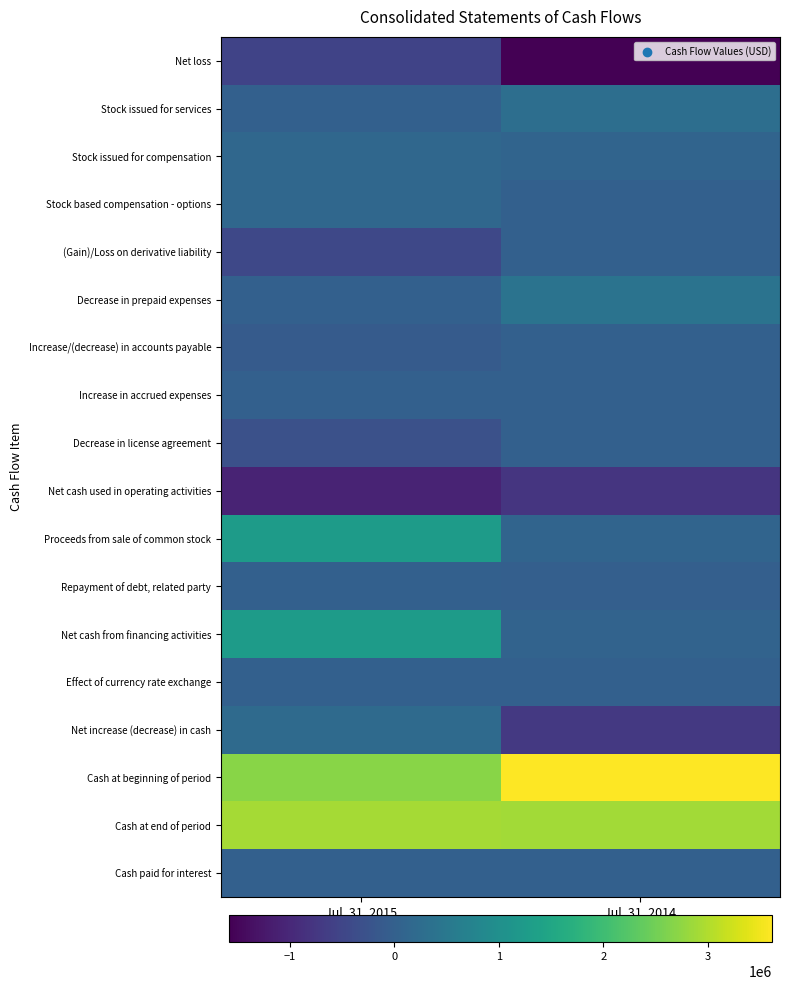

Reading left to right, list all the values displayed in this chart.

Net loss: Jul. 31, 2015=-546164	Jul. 31, 2014=-1584824
Stock issued for services: Jul. 31, 2015=0	Jul. 31, 2014=297500
Stock issued for compensation: Jul. 31, 2015=147360	Jul. 31, 2014=86100
Stock based compensation - options: Jul. 31, 2015=145269	Jul. 31, 2014=0
(Gain)/Loss on derivative liability: Jul. 31, 2015=-462303	Jul. 31, 2014=0
Decrease in prepaid expenses: Jul. 31, 2015=16246	Jul. 31, 2014=397973
Increase/(decrease) in accounts payable: Jul. 31, 2015=-83582	Jul. 31, 2014=16326
Increase in accrued expenses: Jul. 31, 2015=19657	Jul. 31, 2014=111
Decrease in license agreement: Jul. 31, 2015=-300000	Jul. 31, 2014=0
Net cash used in operating activities: Jul. 31, 2015=-1063517	Jul. 31, 2014=-786814
Proceeds from sale of common stock: Jul. 31, 2015=1273822	Jul. 31, 2014=86000
Repayment of debt, related party: Jul. 31, 2015=0	Jul. 31, 2014=-18717
Net cash from financing activities: Jul. 31, 2015=1273822	Jul. 31, 2014=67283
Effect of currency rate exchange: Jul. 31, 2015=159	Jul. 31, 2014=0
Net increase (decrease) in cash: Jul. 31, 2015=210464	Jul. 31, 2014=-719531
Cash at beginning of period: Jul. 31, 2015=2699737	Jul. 31, 2014=3616470
Cash at end of period: Jul. 31, 2015=2910201	Jul. 31, 2014=2896939
Cash paid for interest: Jul. 31, 2015=632	Jul. 31, 2014=0